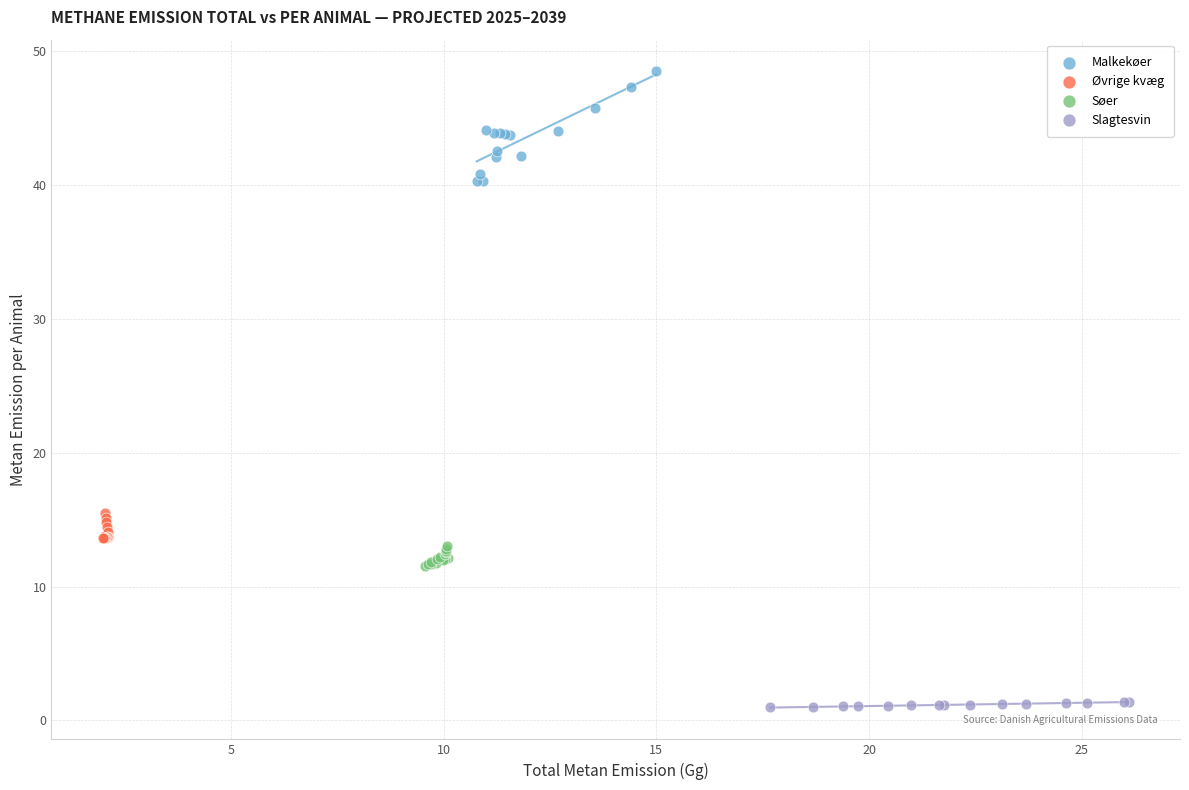

Which series has the largest Y range (max minus min)?

Malkekøer